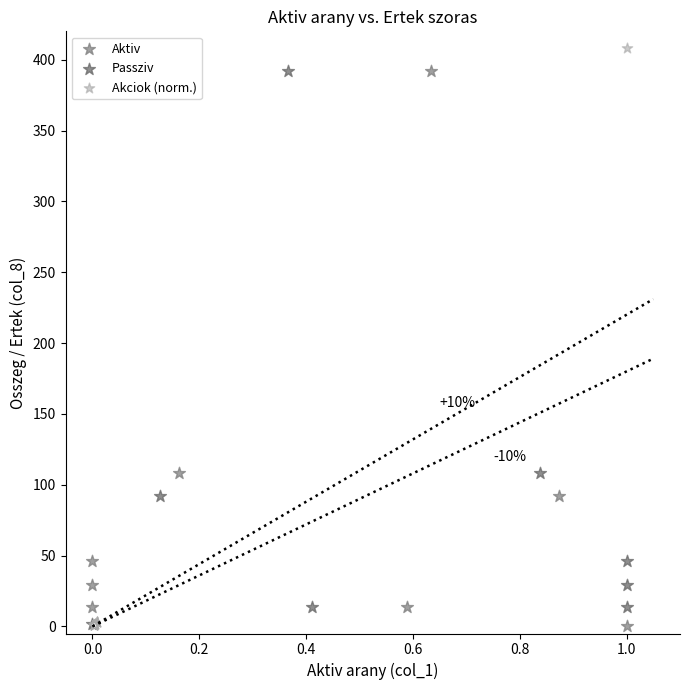

Which series contains the highest Y value?

Akciok (norm.)